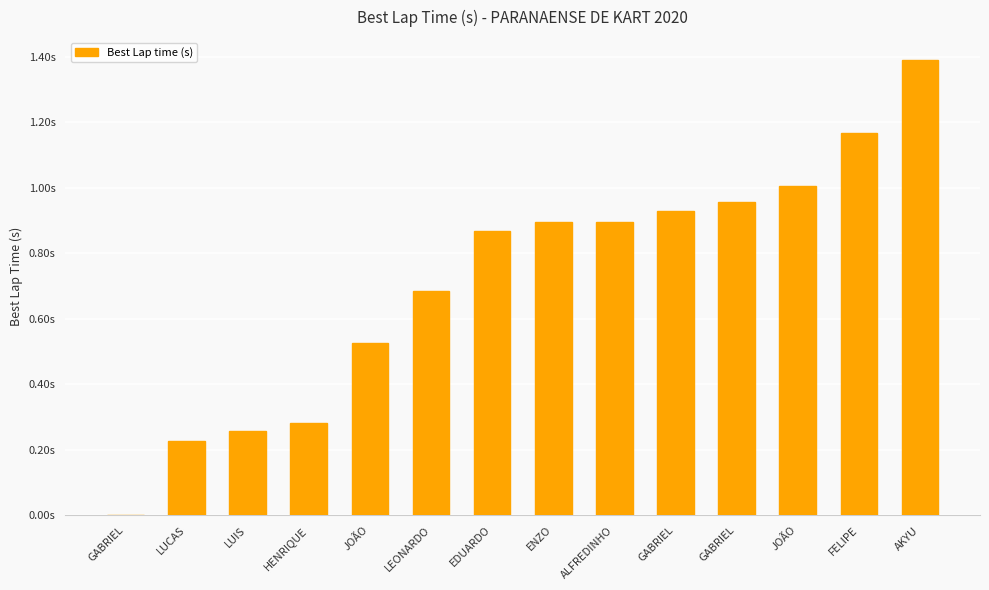

Are the bars horizontal?

No